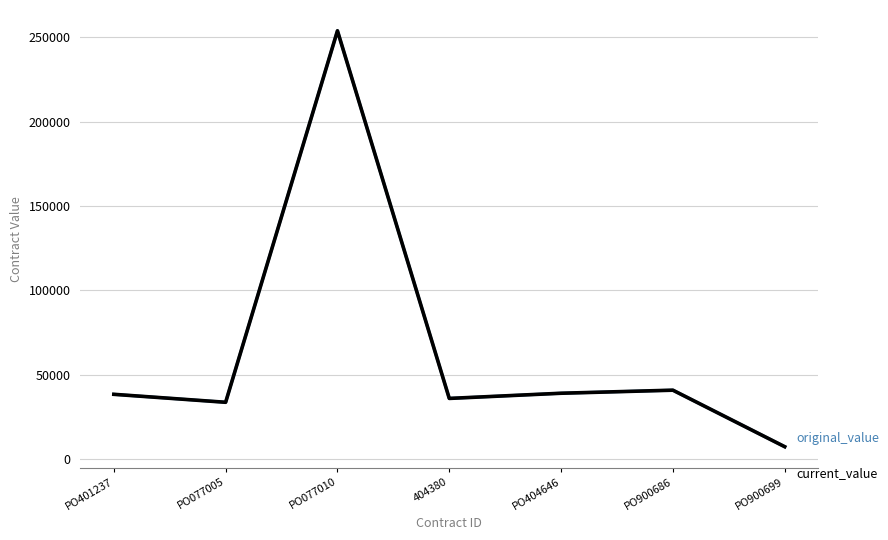

Reading right to left, transcribe all the data shown in this chart.

original_value: 7257.8	40772.0	38959.0	35890.0	253856.0	33600.4	38322.0
current_value: 7257.8	40772.0	38959.0	35890.0	253856.0	33600.4	38322.0